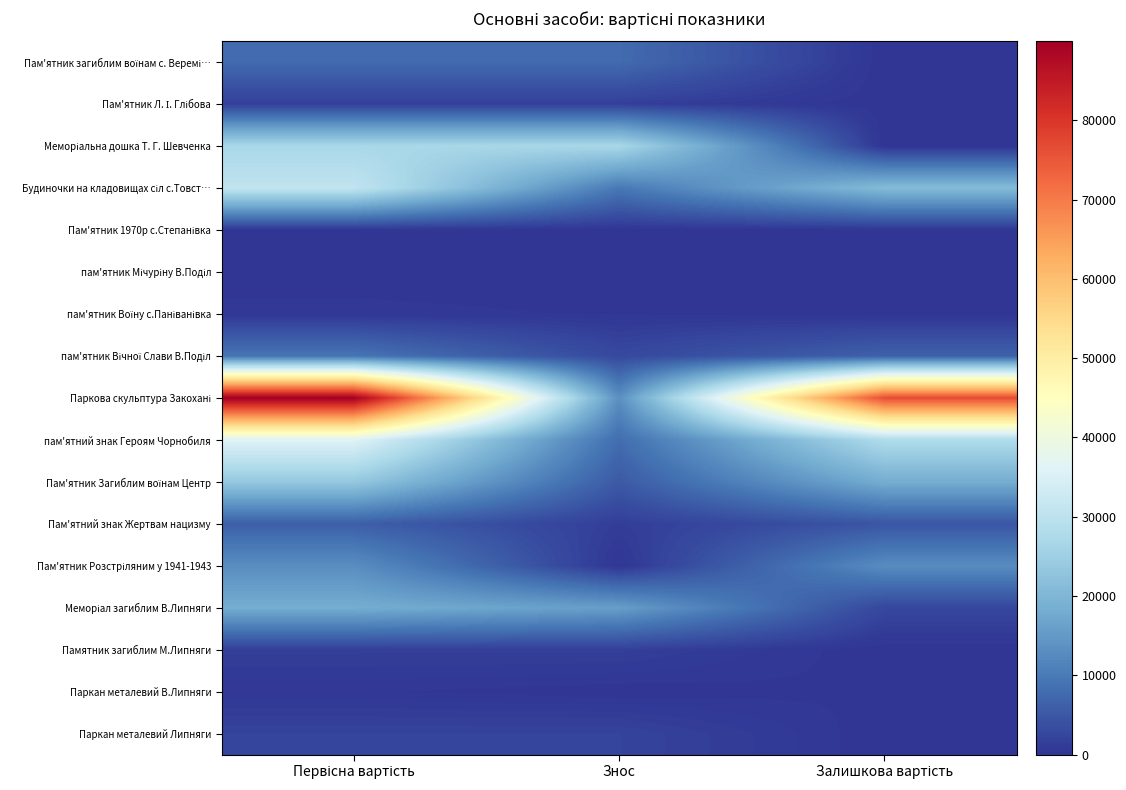

At Первісна вартість, list the series in order from smallest to largest.

пам'ятник Мічуріну В.Поділ, Пам'ятник 1970р с.Степанівка, Паркан металевий В.Липняги, пам'ятник Воїну с.Паніванівка, Пам'ятник Л. І. Глібова, Памятник загиблим М.Липняги, Паркан металевий Липняги, Пам'ятний знак Жертвам нацизму, Пам'ятник загиблим воїнам с. Веремі…, пам'ятник Вічної Слави В.Поділ, Пам'ятник Розстріляним у 1941-1943, Меморіал загиблим В.Липняги, Пам'ятник Загиблим воїнам Центр, Меморіальна дошка Т. Г. Шевченка, Будиночки на кладовищах сіл с.Товст…, пам'ятний знак Героям Чорнобиля, Паркова скульптура Закохані